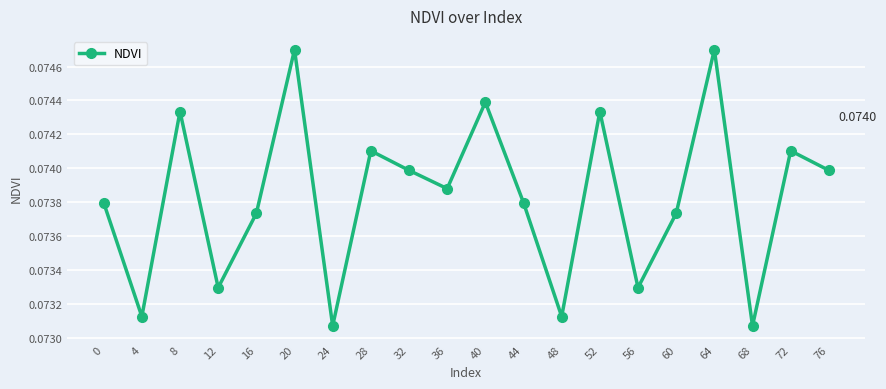

Where is the first local maximum?

8